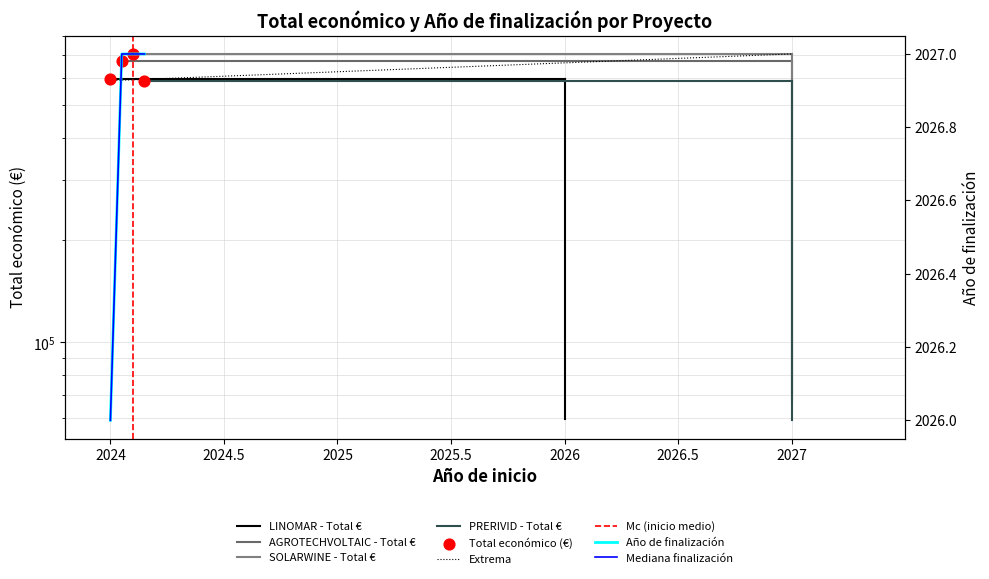

Which series has the largest total across all categories?

Total económico